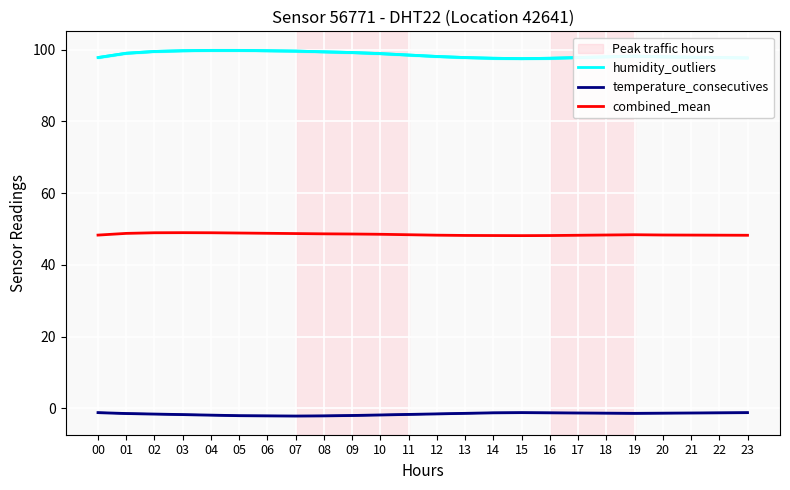

What is the difference between the combined_mean values at 03 and 10?

0.4